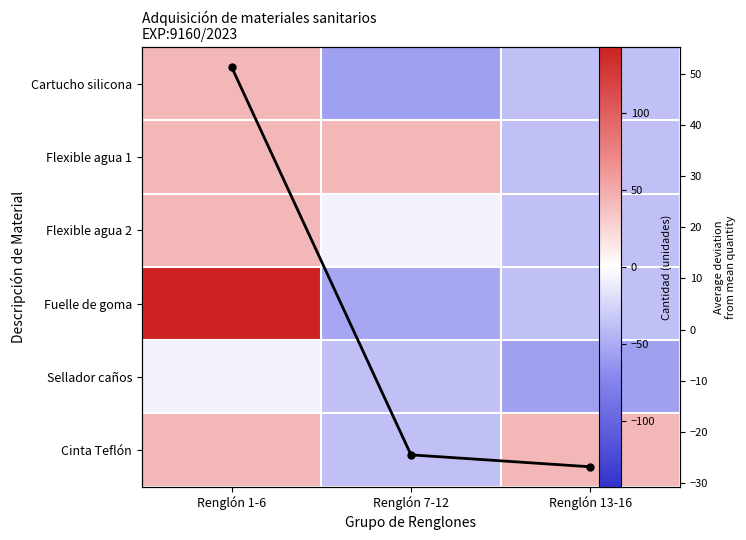

Is the value of Flexible agua 2 at Renglón 13-16 greater than the value of Cinta Teflón at Renglón 7-12?

No